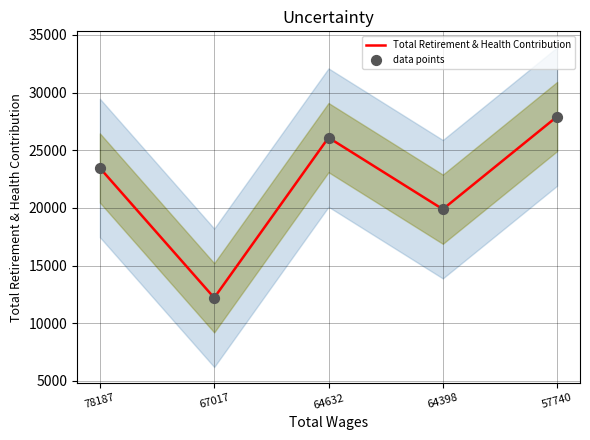

Which series contains the highest Y value?

Total Retirement & Health Contribution